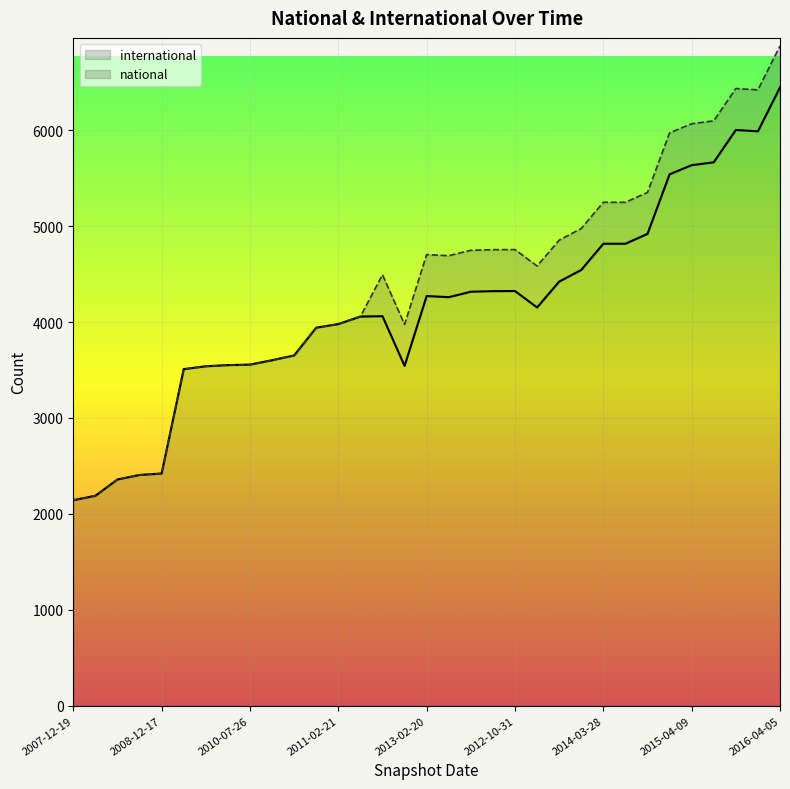

Read the value at 2009-12-16, to the nearest 10.

3600